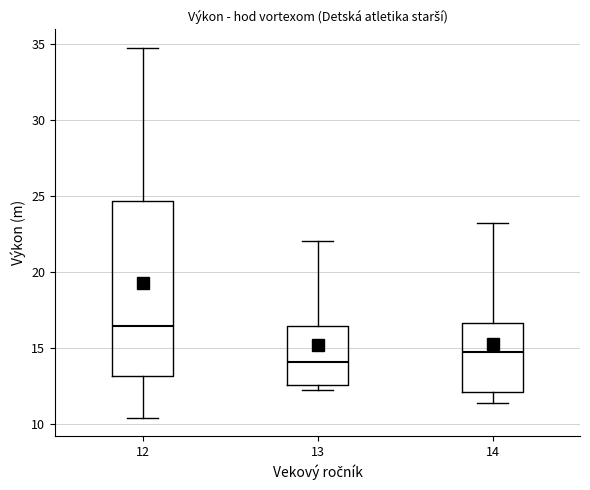

Which box is the tallest, from its lower edge to its upper edge?

12